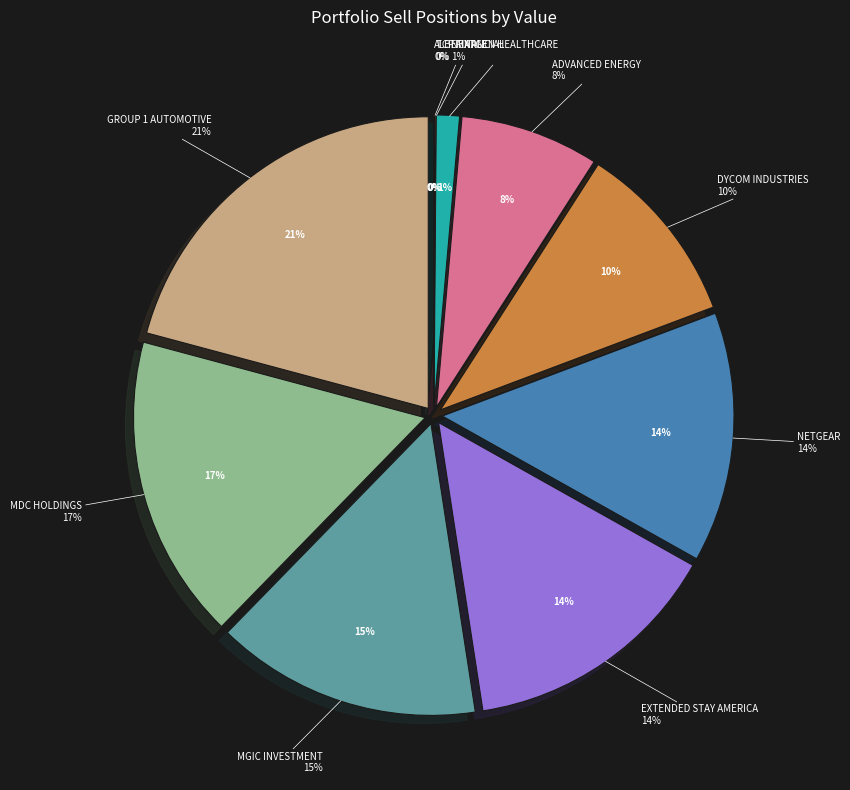

How many segments does this pie chart have?

10